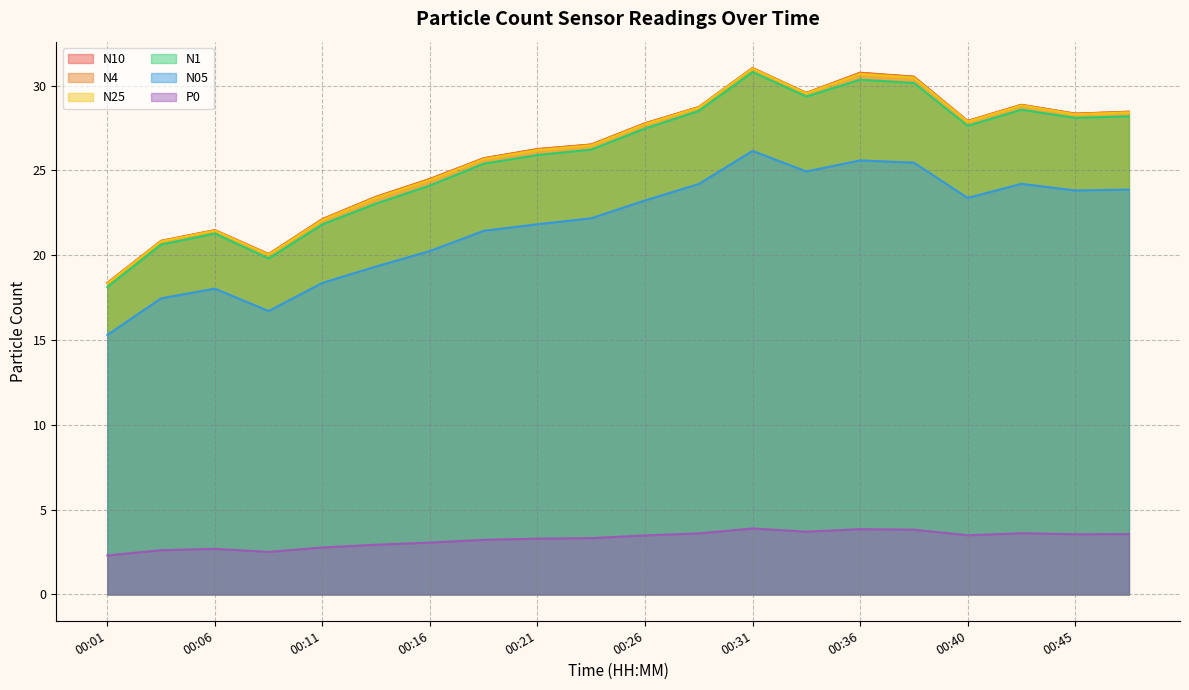

Reading right to left, extract all data points from this chart.

N10: 28.5	28.4	28.9	27.9	30.5	30.8	29.6	31.0	28.7	27.8	26.5	26.3	25.7	24.5	23.4	22.1	20.1	21.5	20.9	18.4
N4: 28.5	28.3	28.9	27.9	30.5	30.7	29.6	31.0	28.7	27.8	26.5	26.2	25.7	24.5	23.4	22.1	20.1	21.5	20.8	18.4
N25: 28.4	28.3	28.8	27.9	30.5	30.7	29.5	31.0	28.7	27.7	26.5	26.2	25.7	24.4	23.4	22.1	20.0	21.4	20.8	18.3
N1: 28.2	28.1	28.6	27.6	30.2	30.4	29.4	30.8	28.5	27.5	26.2	25.9	25.4	24.1	23.1	21.8	19.8	21.3	20.6	18.1
N05: 23.9	23.8	24.2	23.4	25.5	25.6	24.9	26.1	24.2	23.2	22.2	21.8	21.4	20.2	19.3	18.4	16.7	18.0	17.5	15.3
P0: 3.6	3.5	3.6	3.5	3.8	3.9	3.7	3.9	3.6	3.5	3.3	3.3	3.2	3.1	2.9	2.8	2.5	2.7	2.6	2.3